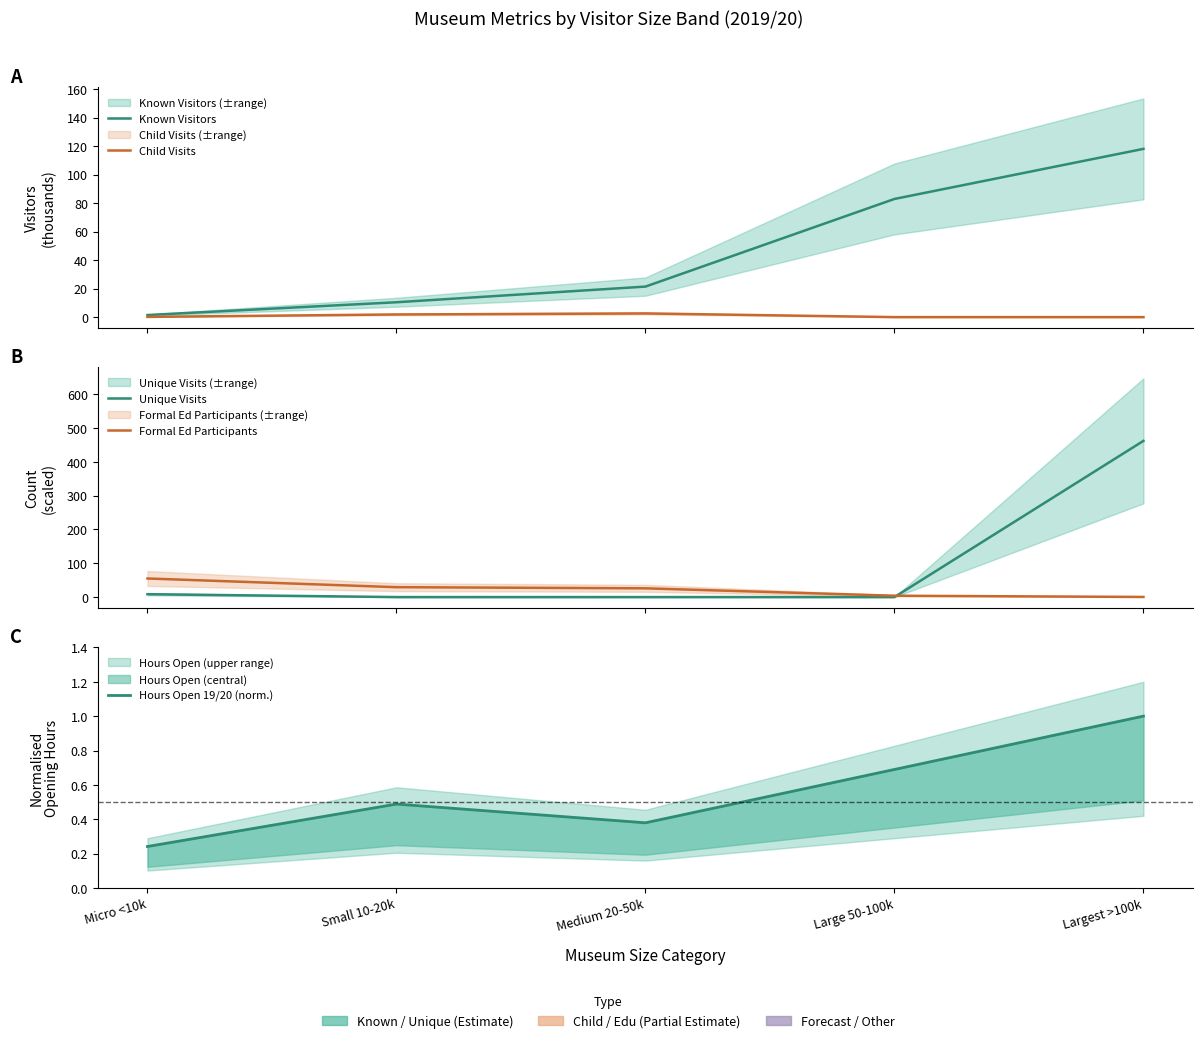

True or false: Known Visitors and Child Visits intersect in this chart.

False